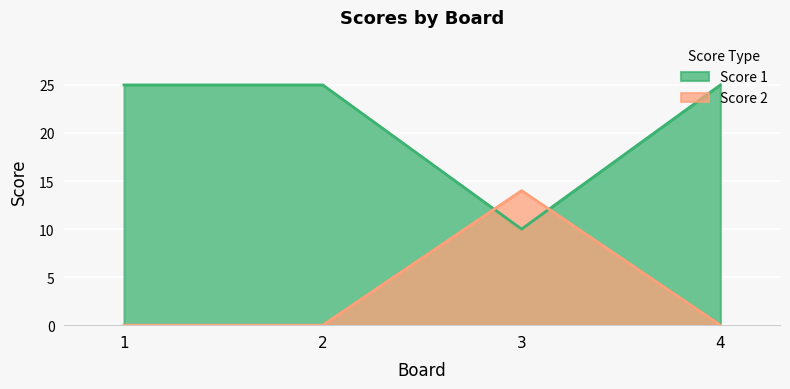

How many categories are shown in the chart?

4